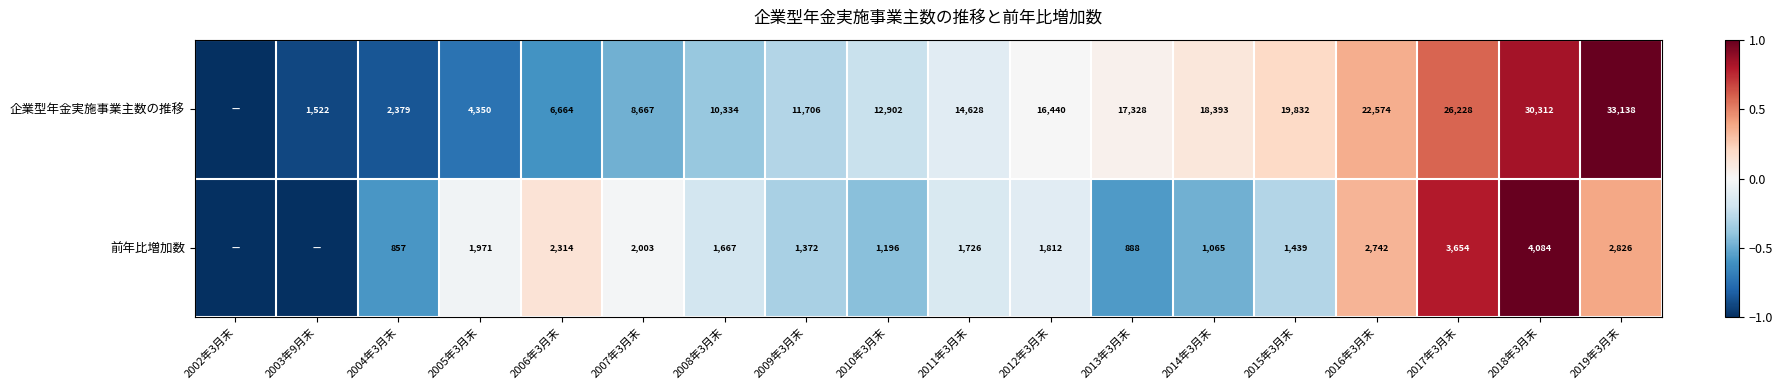

The 企業型年金実施事業主数の推移 series shows 18393 at 2014年3月末. True or false?

True